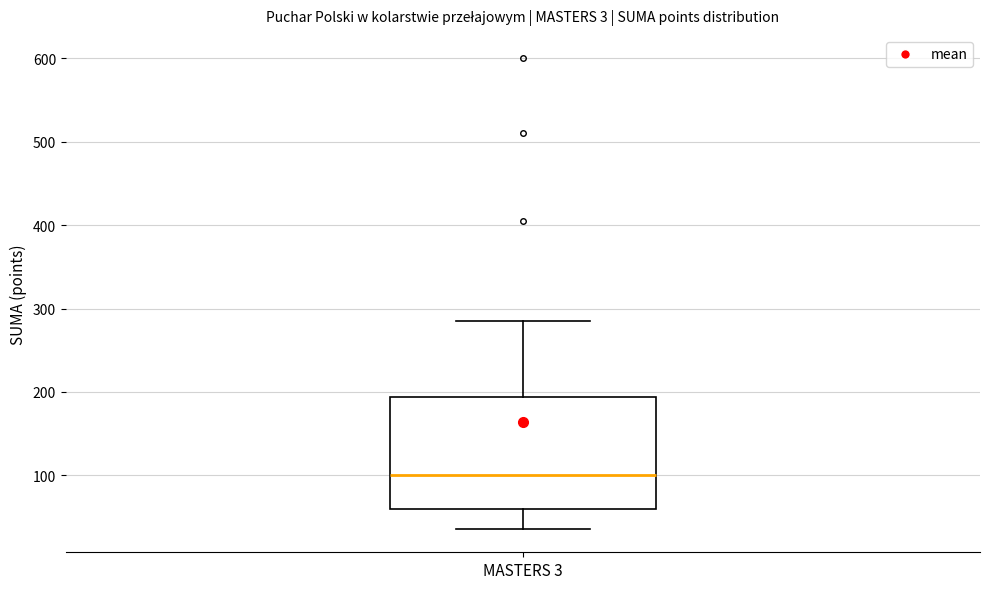

Read this box plot against the y-axis: the position of the median line, the range covered by the box, and the ends of both whiskers. The values are not printed on the chart, so give them approximately, as read against the axis.

median 100, box 60 to 190, whiskers 40 to 290